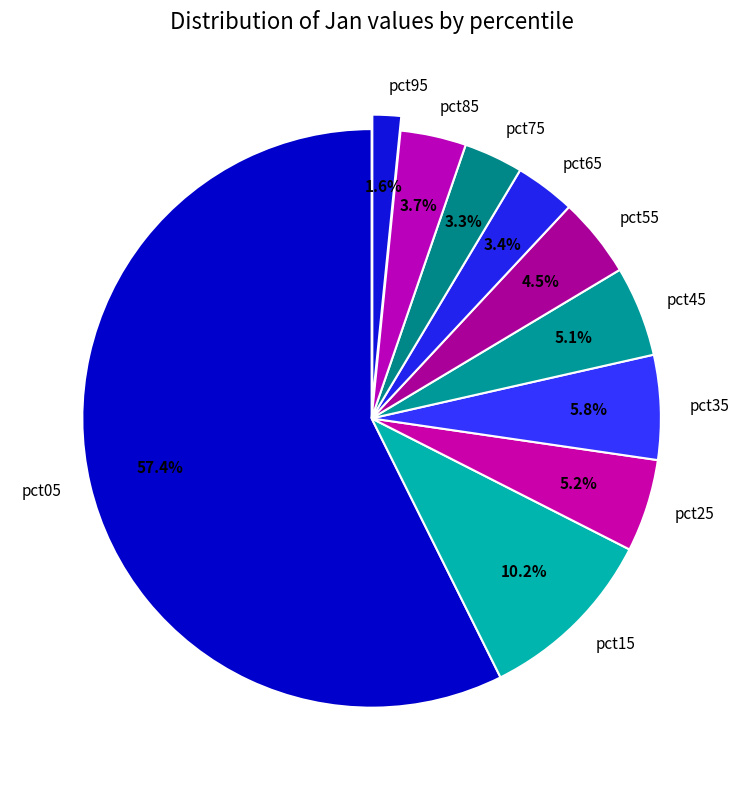

Count the number of slices in the pie.

10